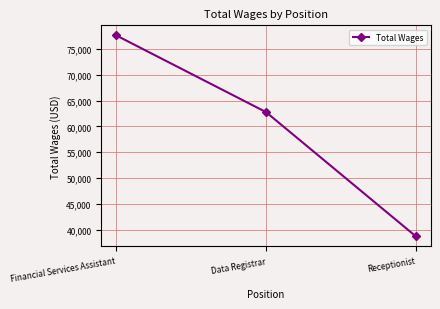

List the labels in order of value, largest first.

Financial Services Assistant, Data Registrar, Receptionist